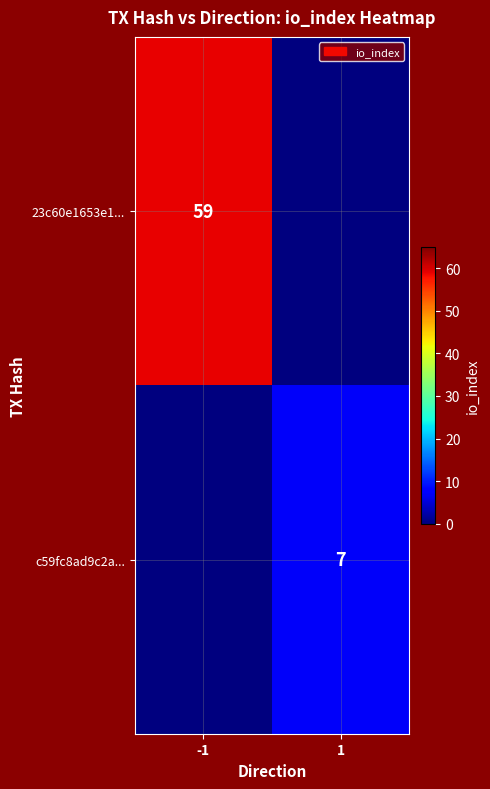

What is the total value across all series at -1?

59